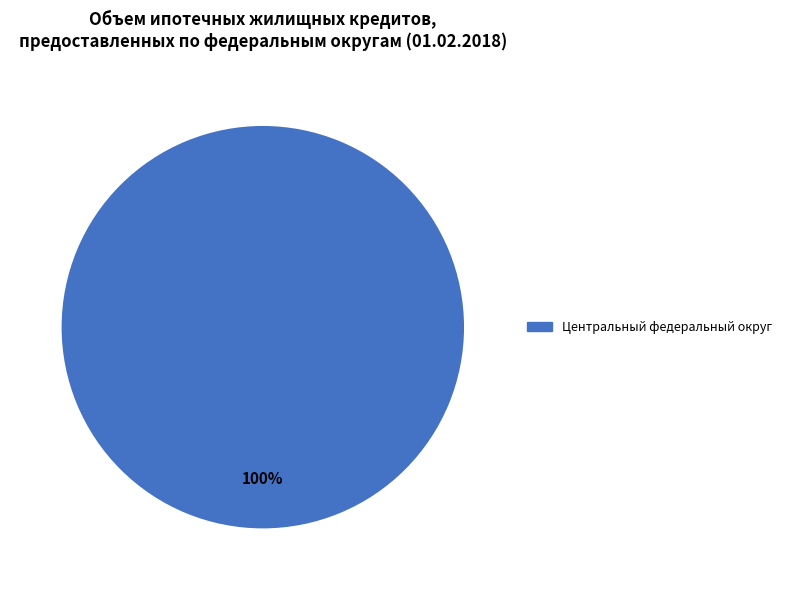

How many slices are in this pie chart?

1